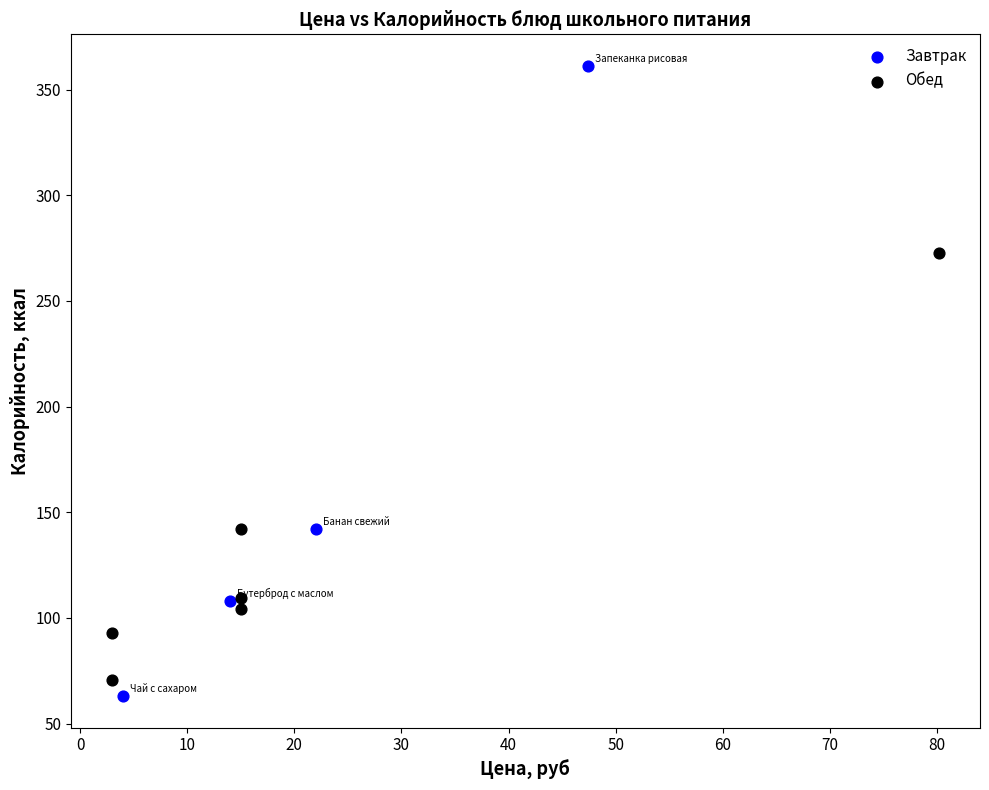

Which series has the largest Y range (max minus min)?

Завтрак